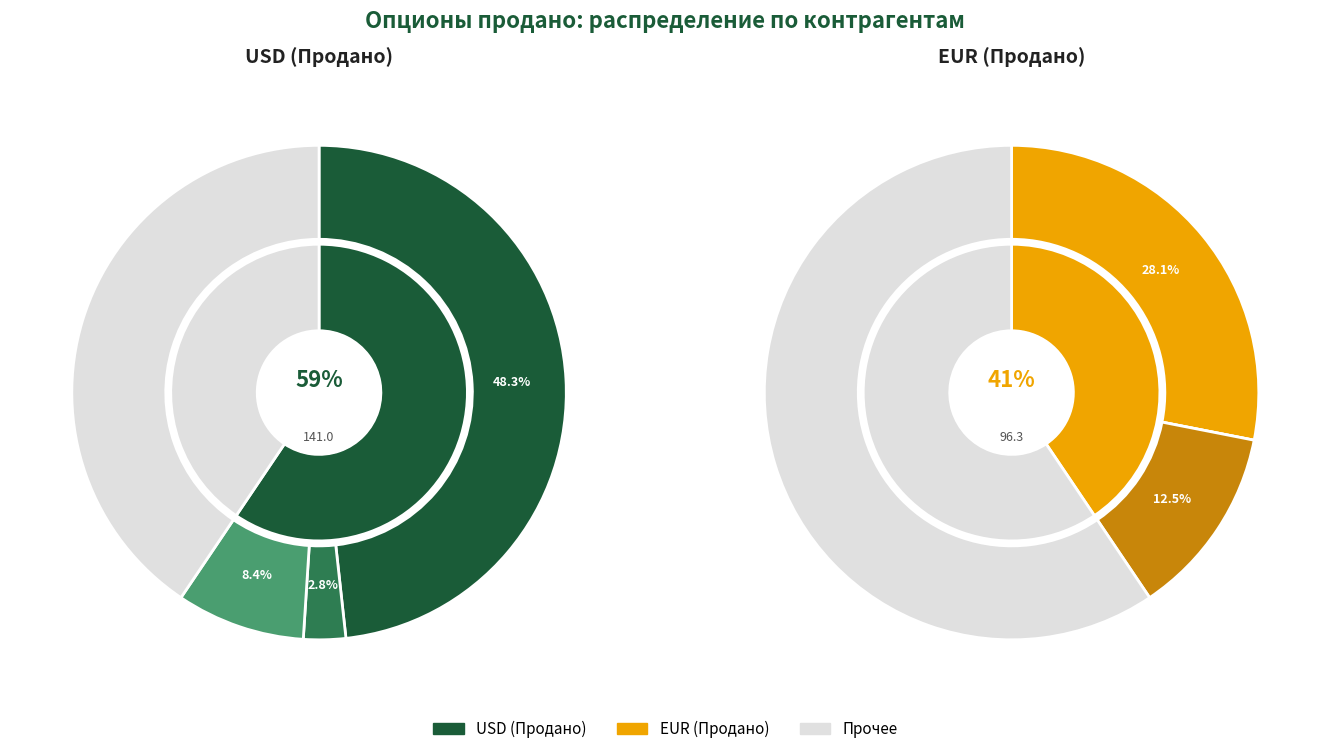

Combined, do с нефинансовыми организациями (EUR) and с прочими кредитными организациями (USD) account for over 50%?

No